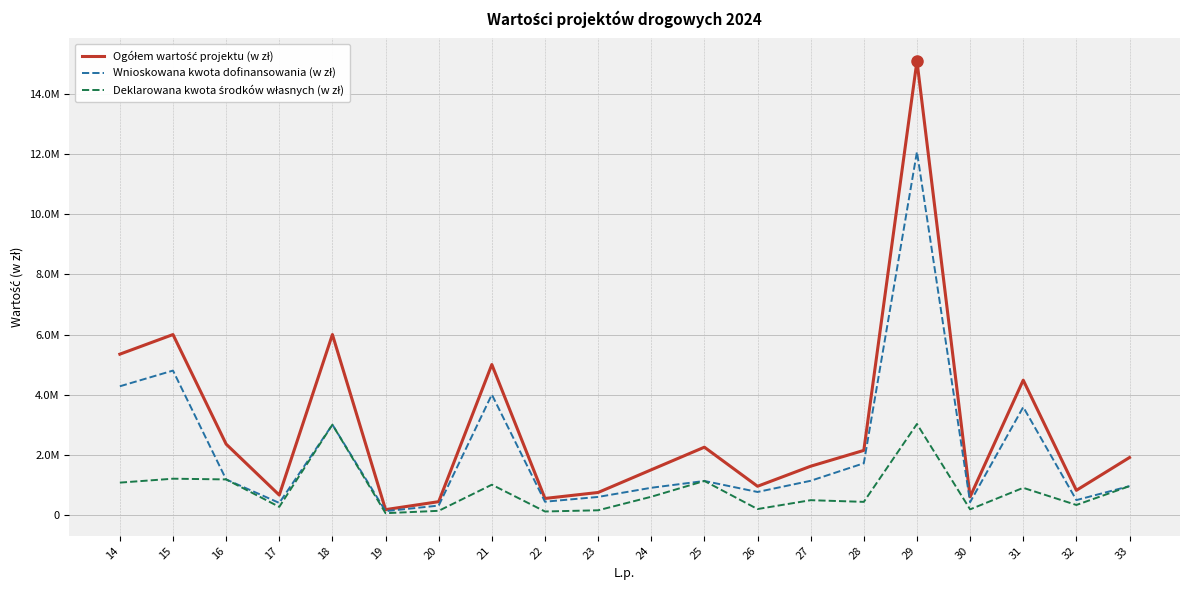

Does the chart have visible grid lines?

Yes